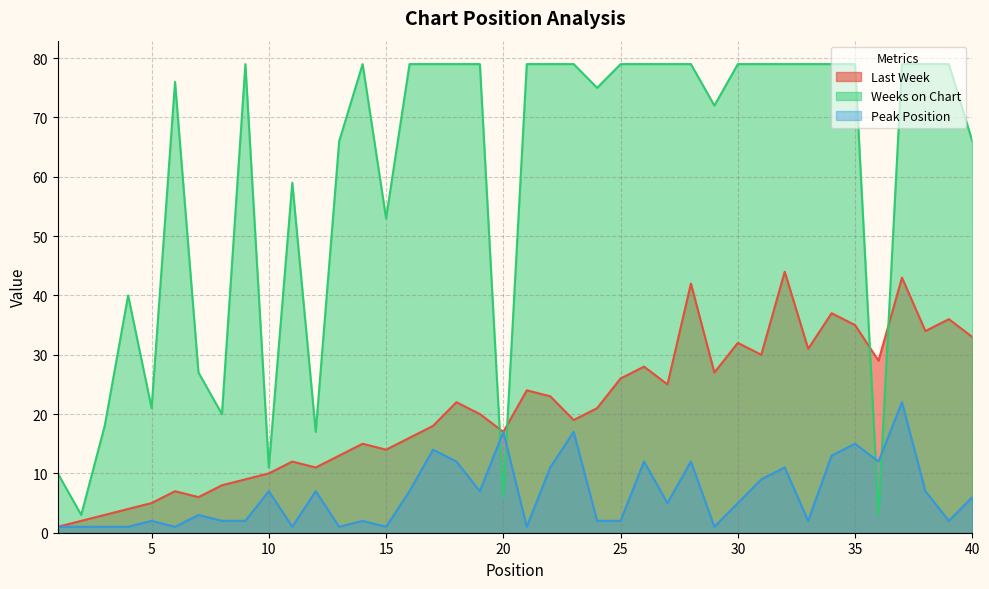

How many values in the Last Week series exceed 21?

19